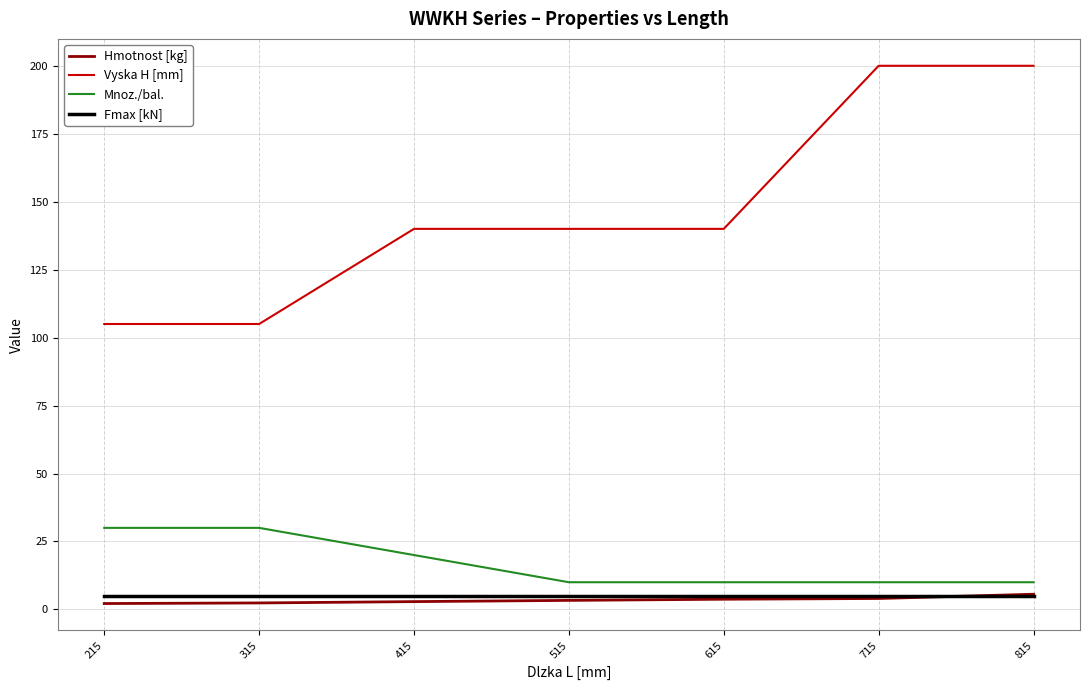

How many lines are shown in the chart?

4